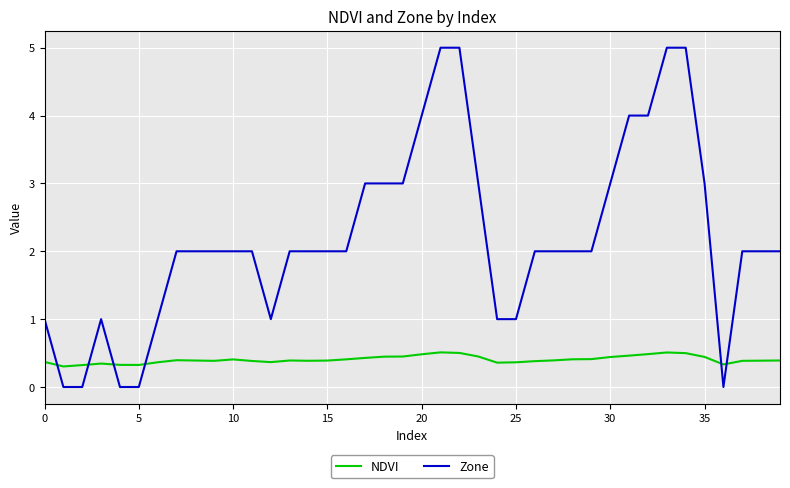

What is the difference between the maximum and minimum values in the Zone series?

5.0